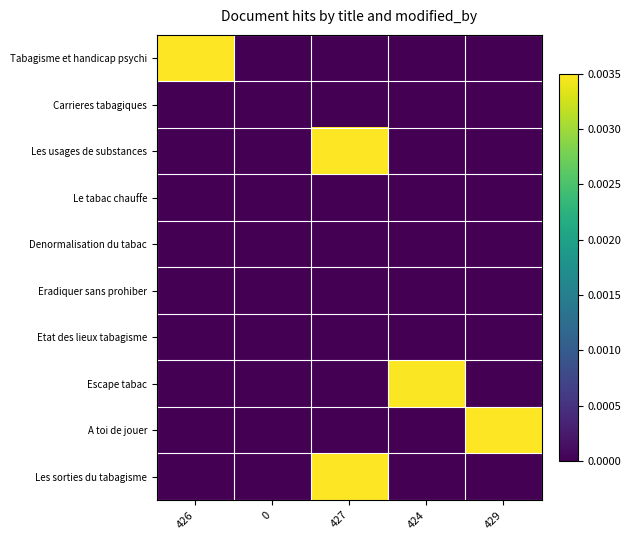

Which series has the largest total across all categories?

Tabagisme et handicap psychi